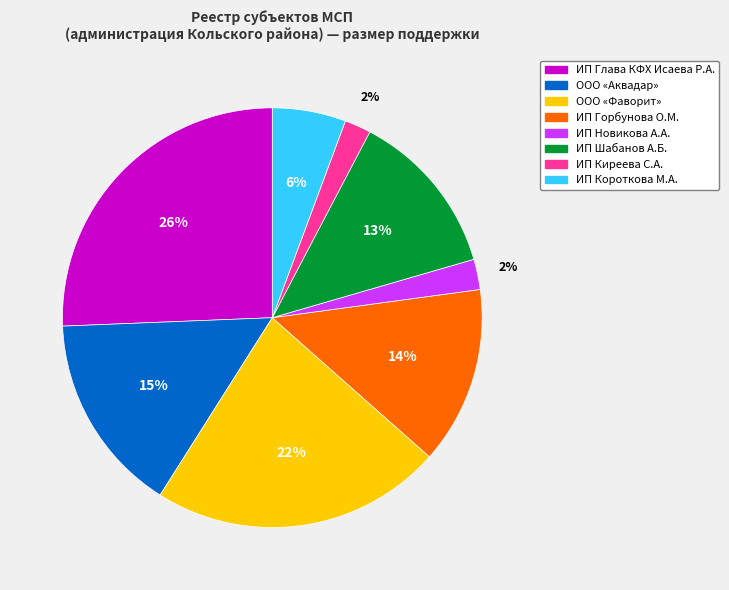

What is the largest slice in the pie chart?

ИП Глава КФХ Исаева Р.А.